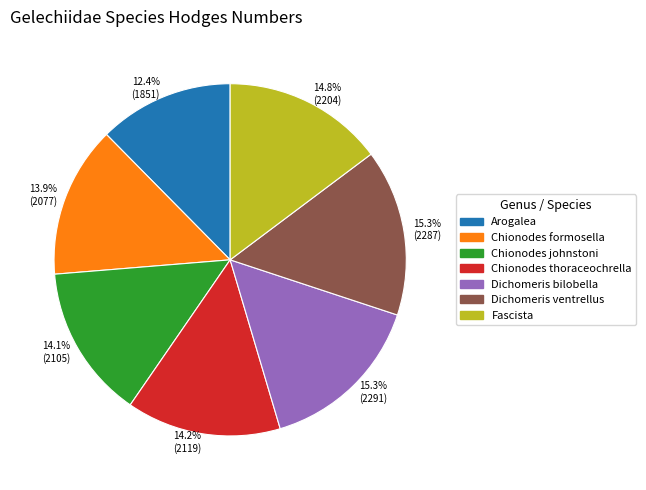

To the nearest percent, what is the difference between the largest and smallest slice percentages?

3%